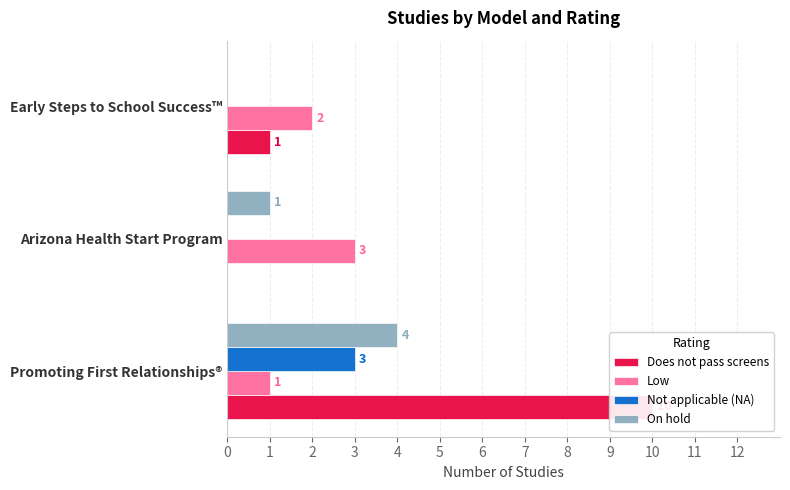

Count the Low values in the range 1 to 3.

3